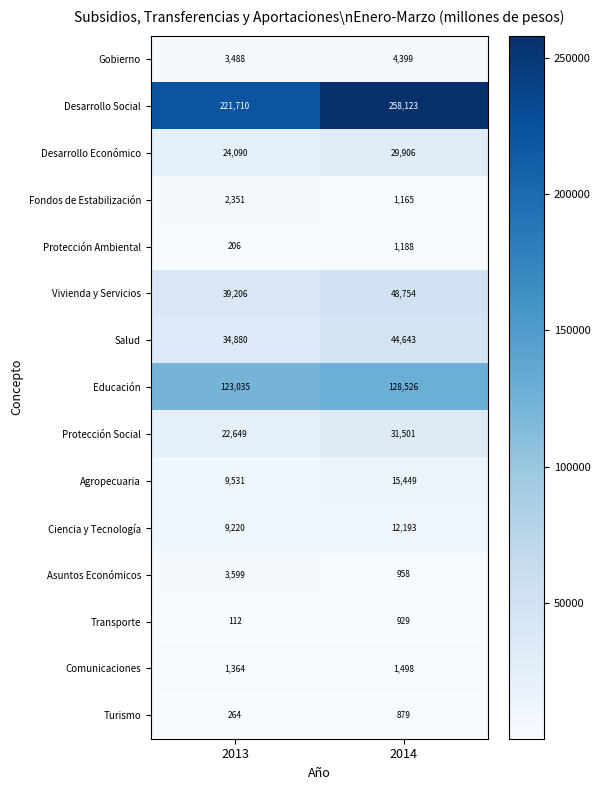

What is the maximum value shown in the chart?

258123